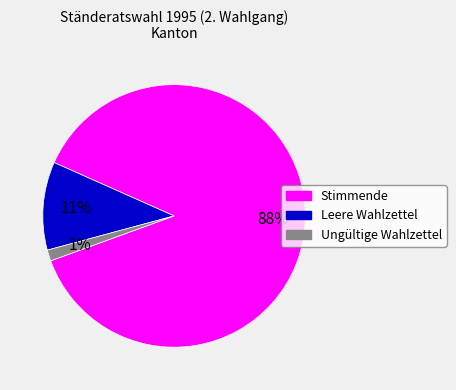

How many slices are in this pie chart?

3